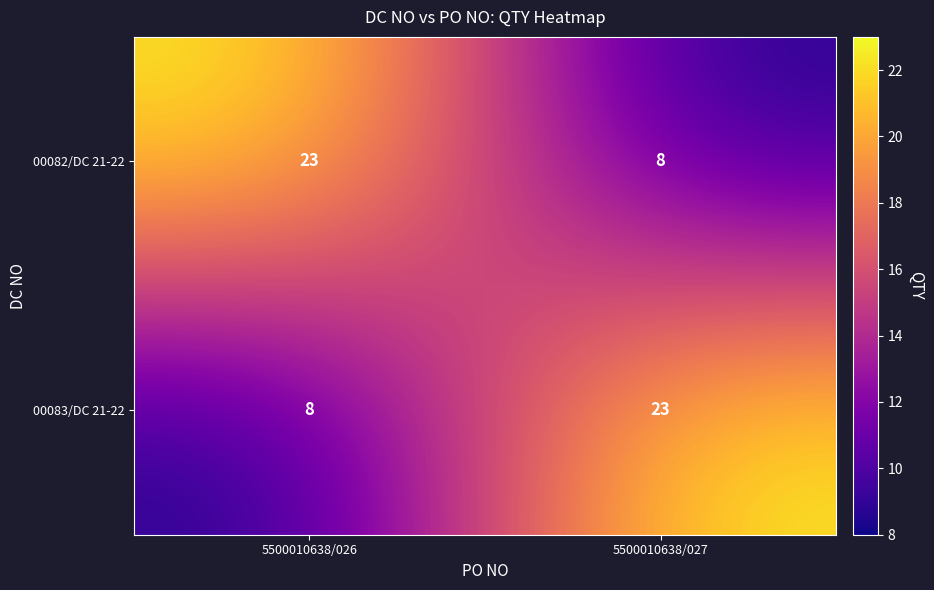

What is the highest value of the 00082/DC 21-22 series?

23